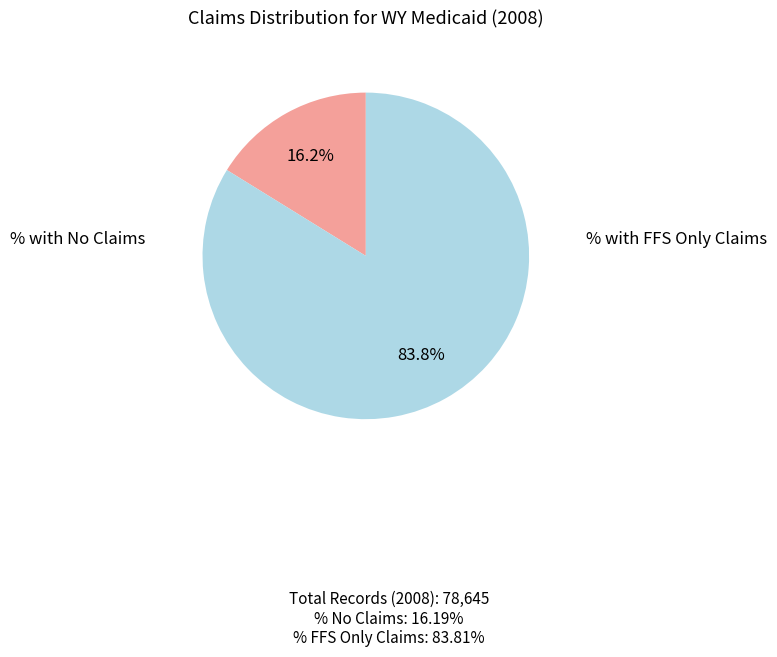

To the nearest percent, what is the average slice percentage?

50%